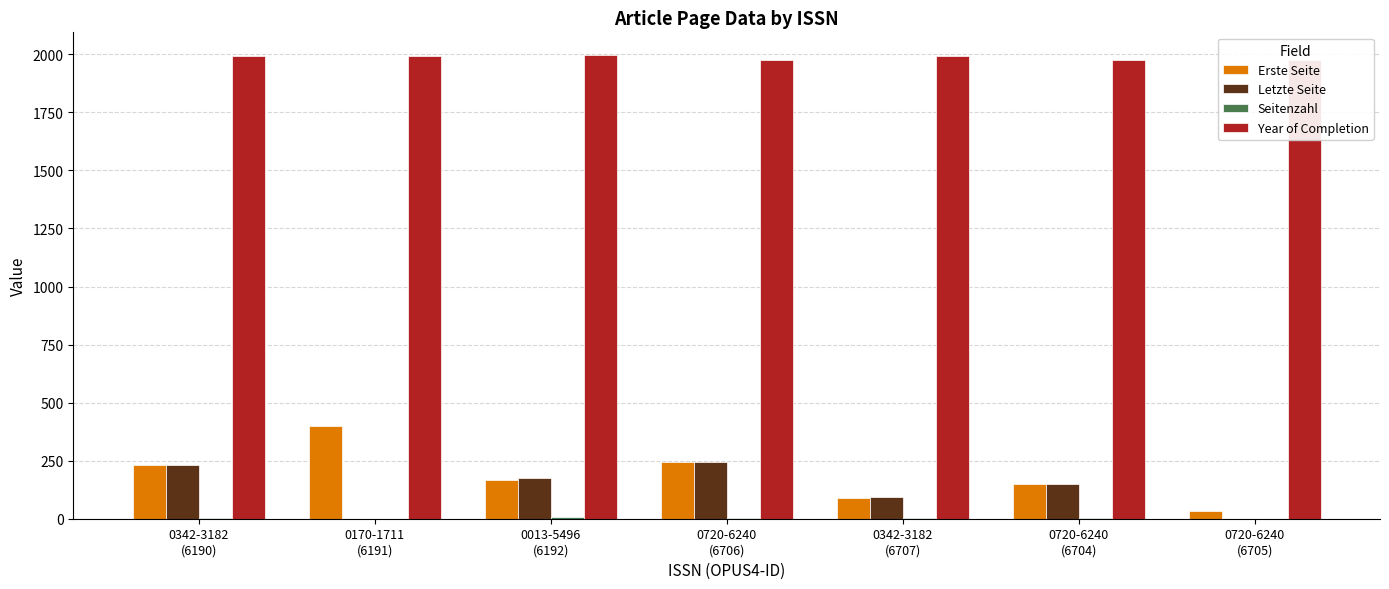

Which series has the largest total across all categories?

Year of Completion